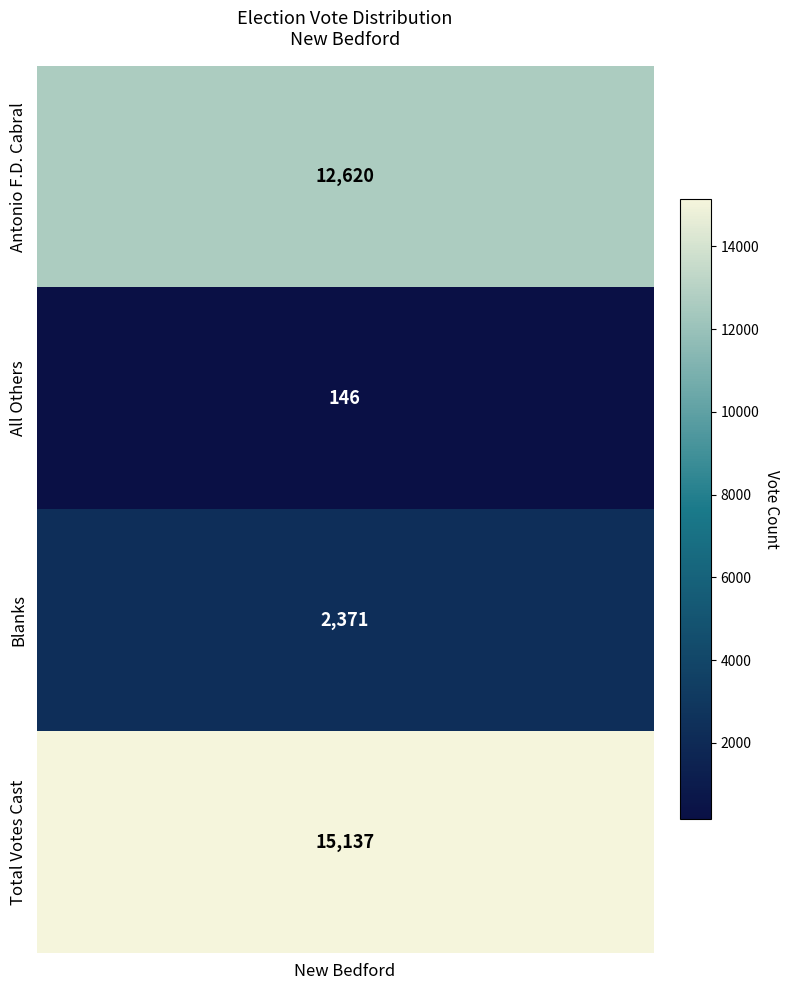

Reading left to right, what are all the values shown in this chart?

0=12620	1=146	2=2371	3=15137